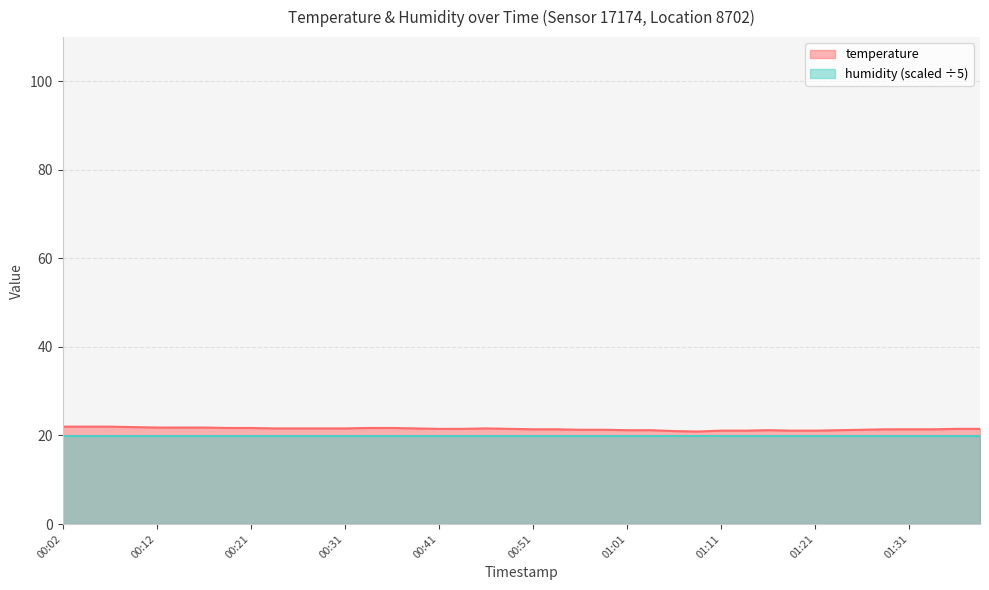

What is the sum of the values at 01:34 and 00:39?

43.0